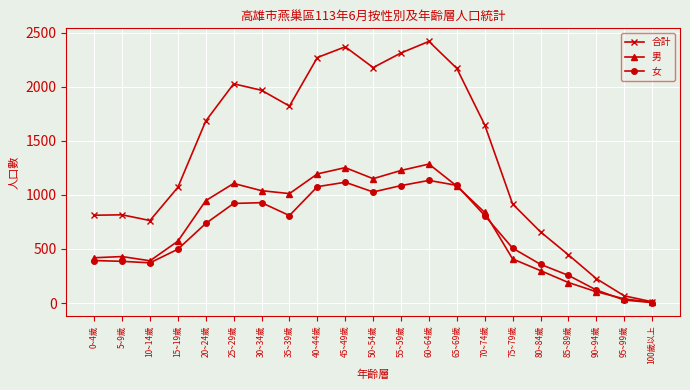

What is the average value of the 女 series?

650